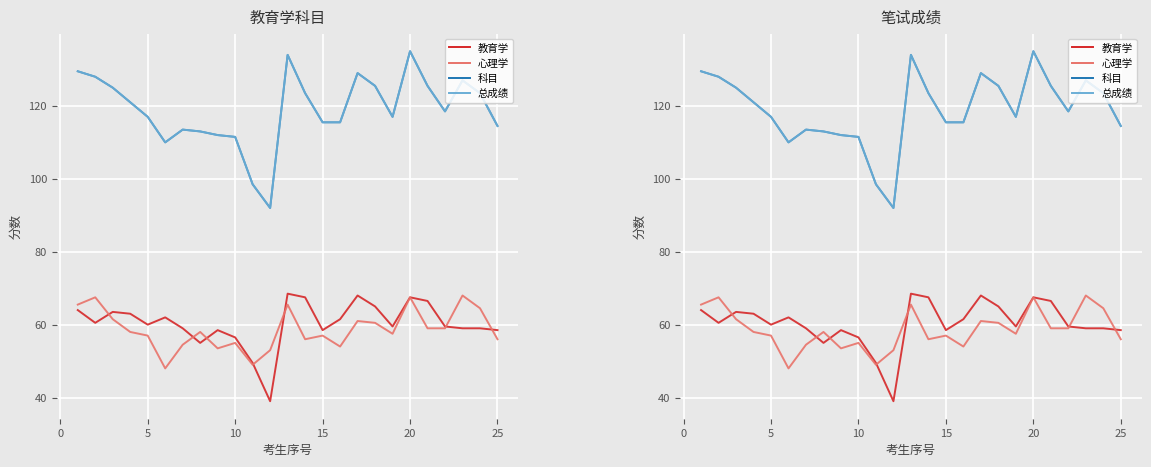

How many categories are shown in the chart?

25